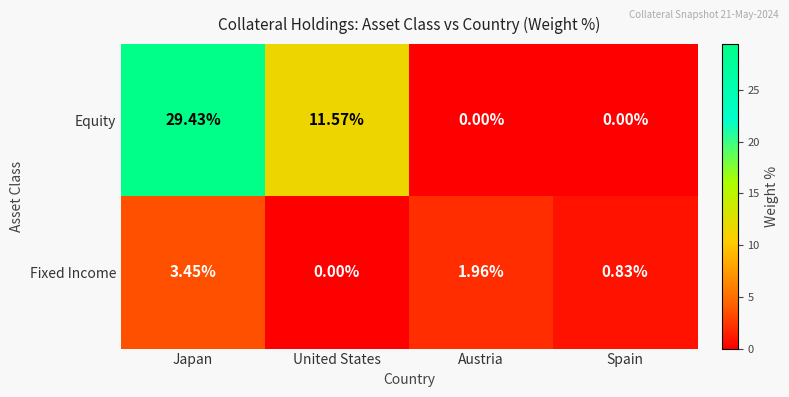

At which category is the sum across all series the highest?

Japan